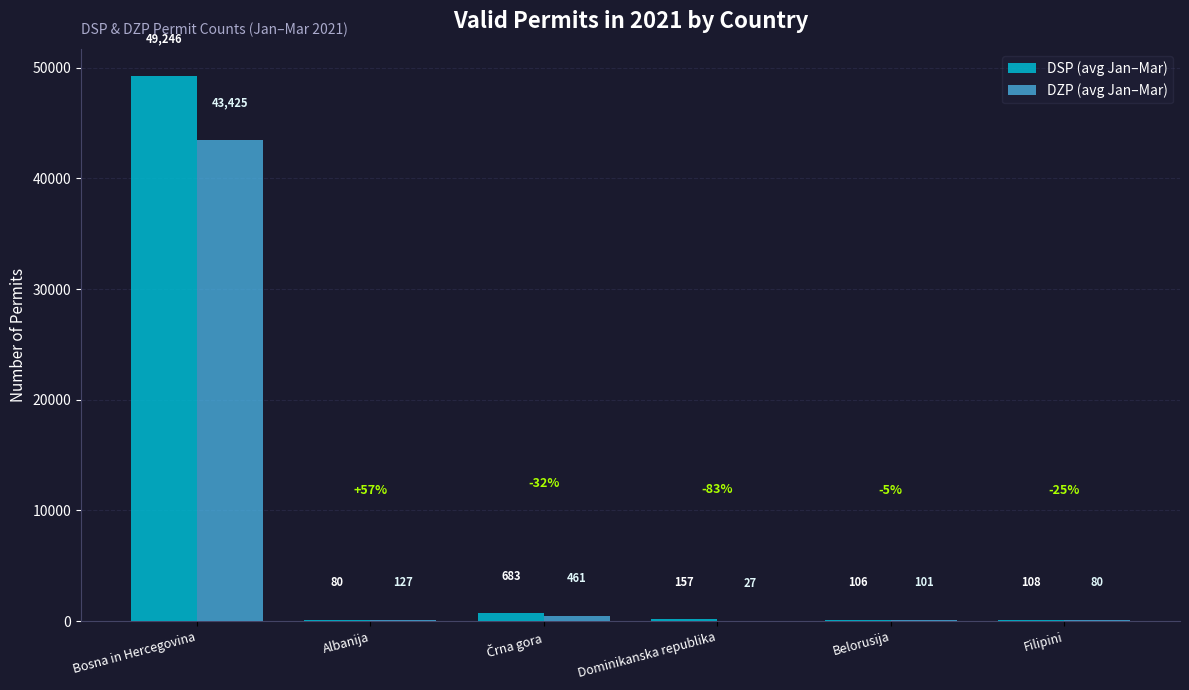

How many groups of bars are there?

6